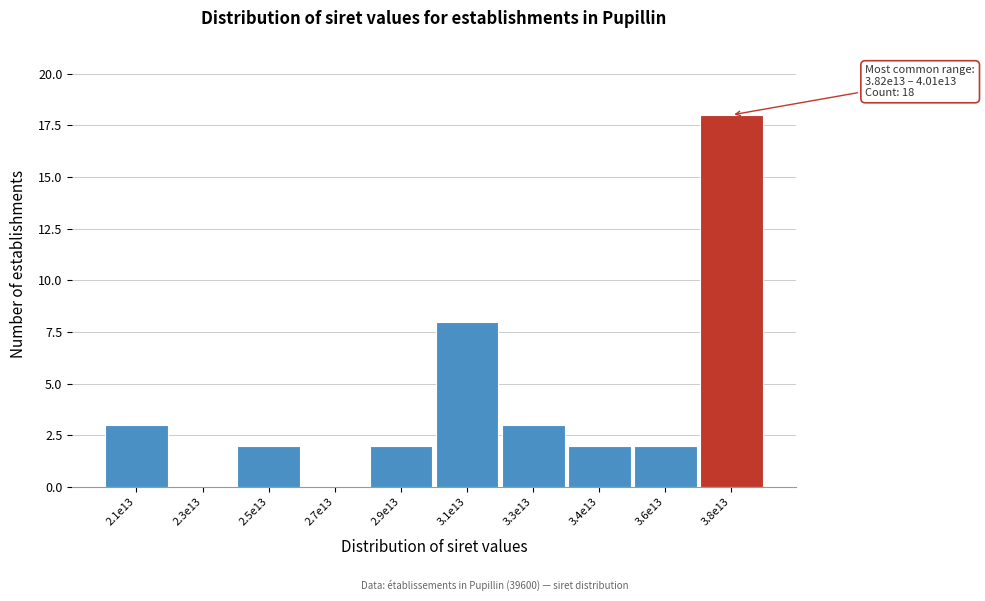

Reading left to right, list all the values displayed in this chart.

2.1e13=3	2.3e13=0	2.5e13=2	2.7e13=0	2.9e13=2	3.1e13=8	3.3e13=3	3.4e13=2	3.6e13=2	3.8e13=18